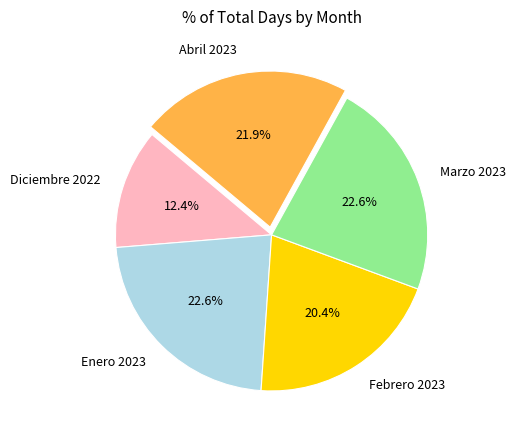

Is there any slice that represents more than half of the pie?

No